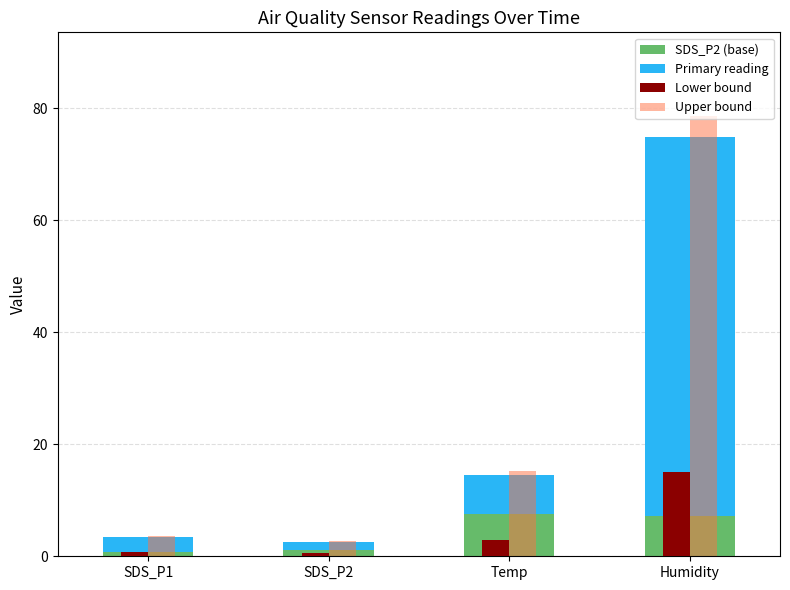

What is the difference between the maximum and minimum values in the Upper bound series?

75.8